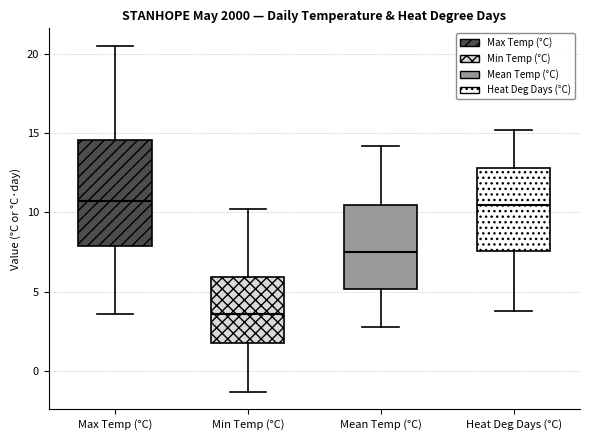

Reading left to right, transcribe this box plot: for each box, give where its median line is, the range the box spans, and where its two whiskers end, as read against the y-axis. The values are not printed on the chart, so give them approximately, as read against the axis.

Max Temp (°C): median 10.5, box 8.0 to 14.5, whiskers 3.5 to 20.5
Min Temp (°C): median 3.5, box 2.0 to 6.0, whiskers -1.5 to 10.0
Mean Temp (°C): median 7.5, box 5.0 to 10.5, whiskers 3.0 to 14.0
Heat Deg Days (°C): median 10.5, box 7.5 to 13.0, whiskers 4.0 to 15.0